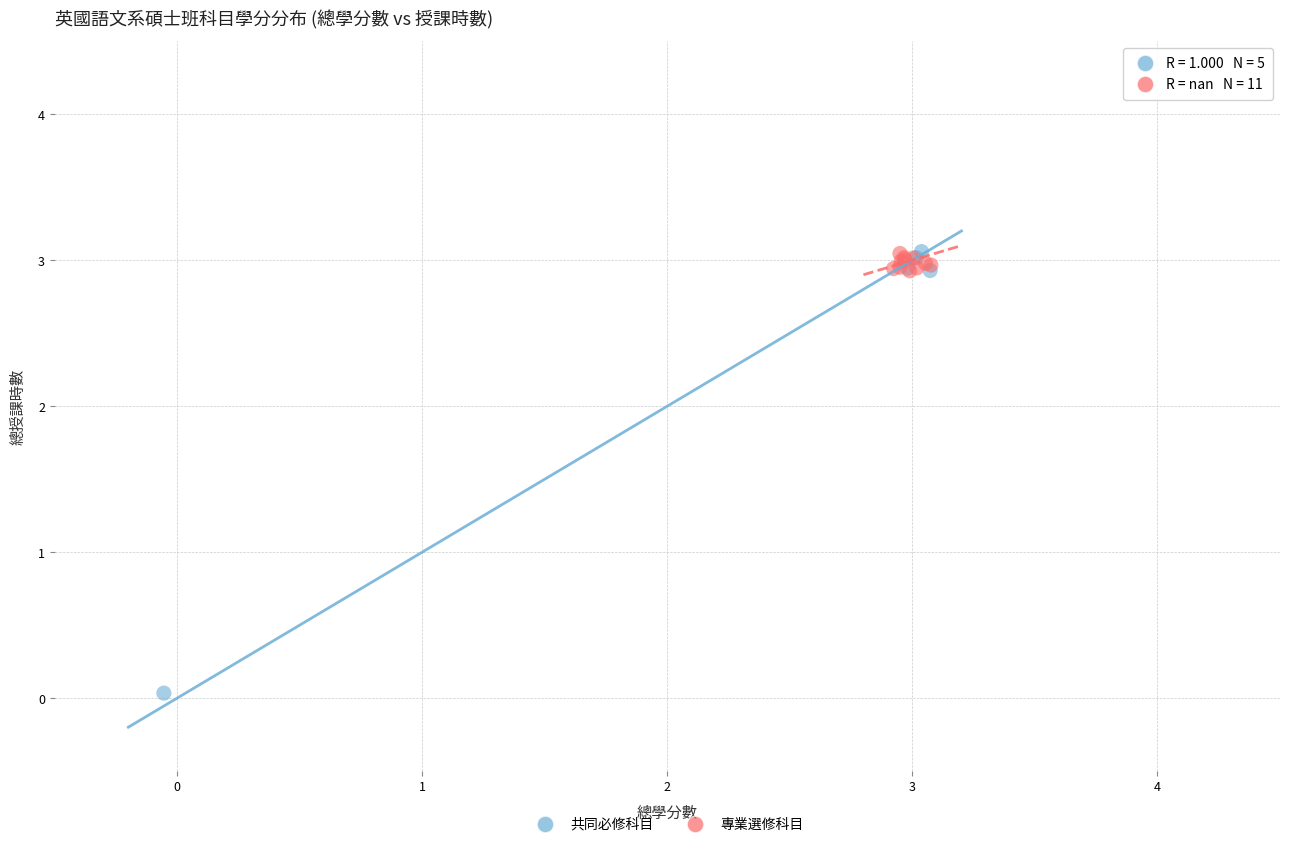

Which series has the largest Y range (max minus min)?

共同必修科目